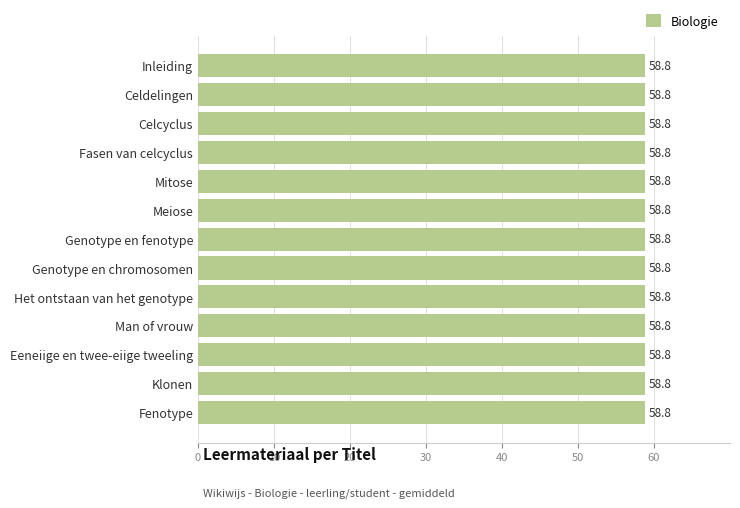

Count the values in the range 58 to 59.

13